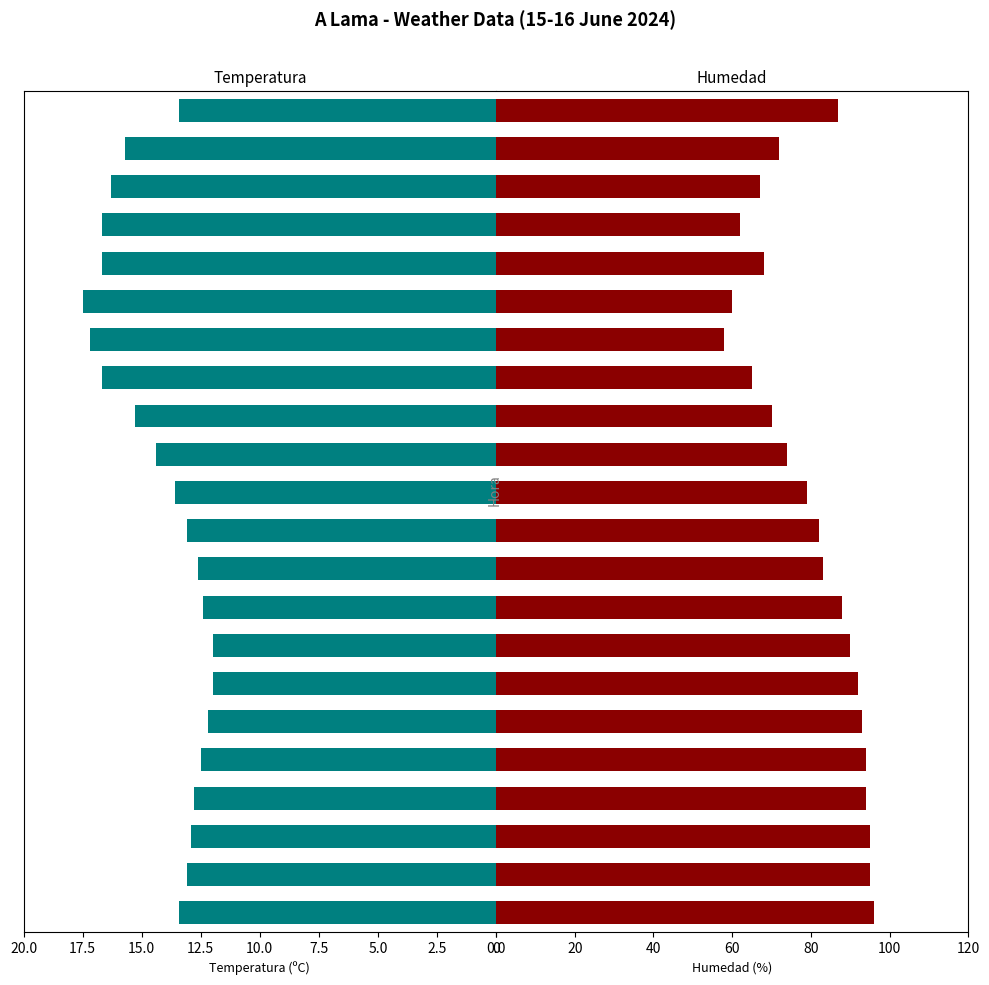

What position from the left is 21:00?

13